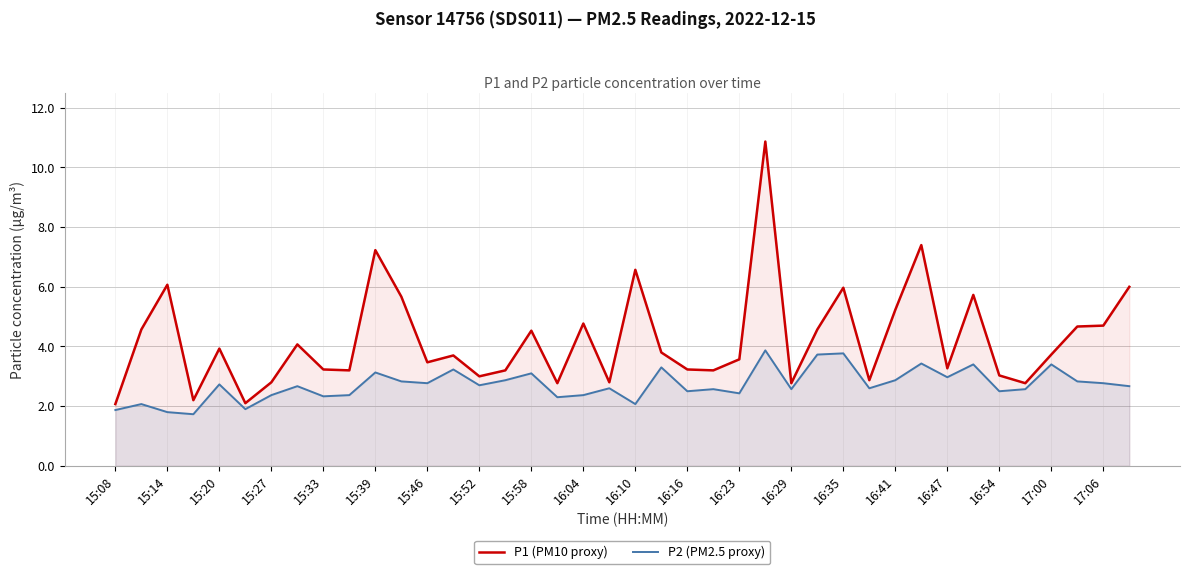

What is the spread (max minus min) of values at 16:23?

1.1